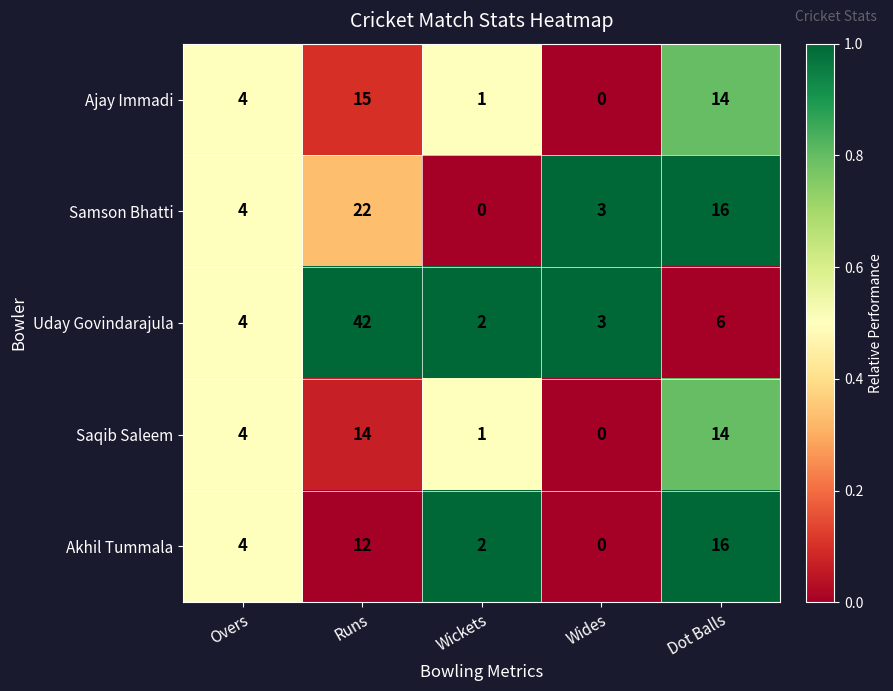

Which category has the lowest value in the Uday Govindarajula series?

Wickets